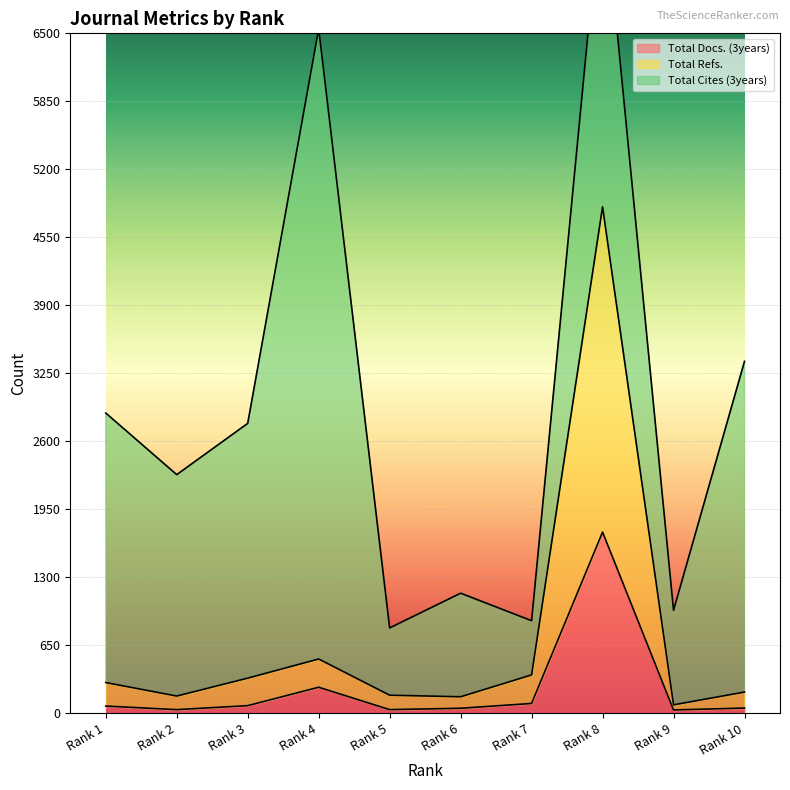

What is the sum of all Total Refs. values?

7147